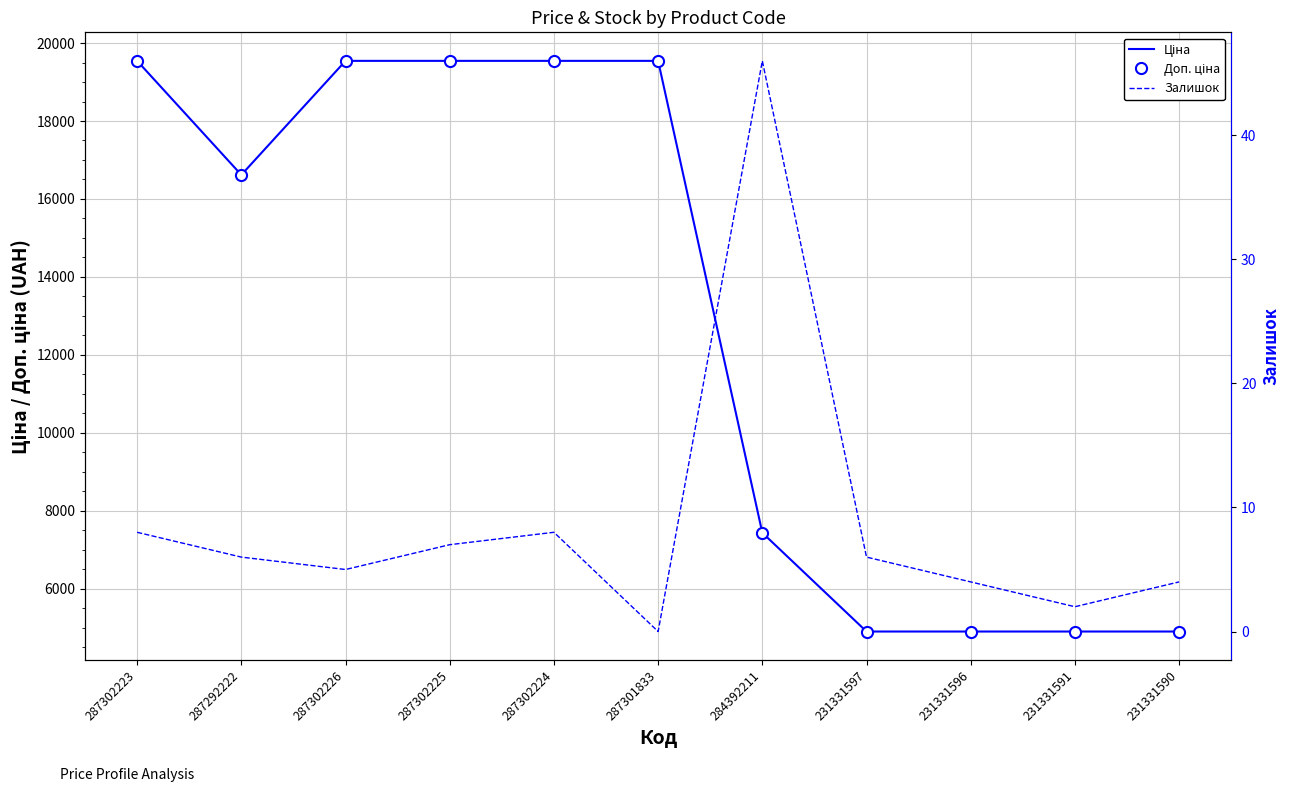

How many lines are shown in the chart?

3